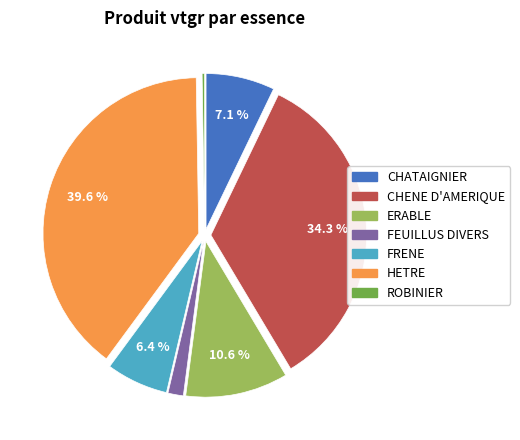

What is the largest slice in the pie chart?

HETRE